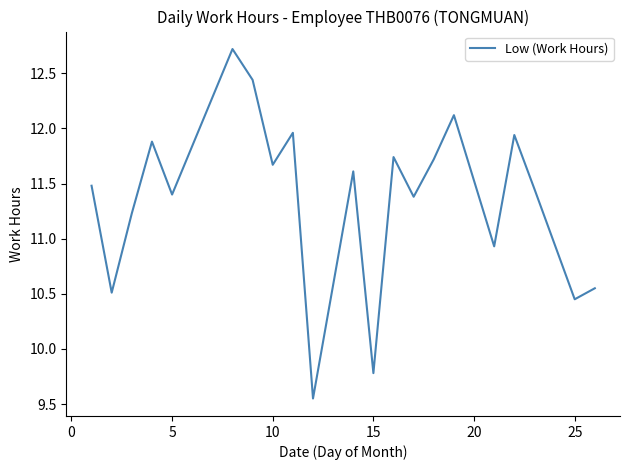

What is the difference between the maximum and minimum values?

3.2